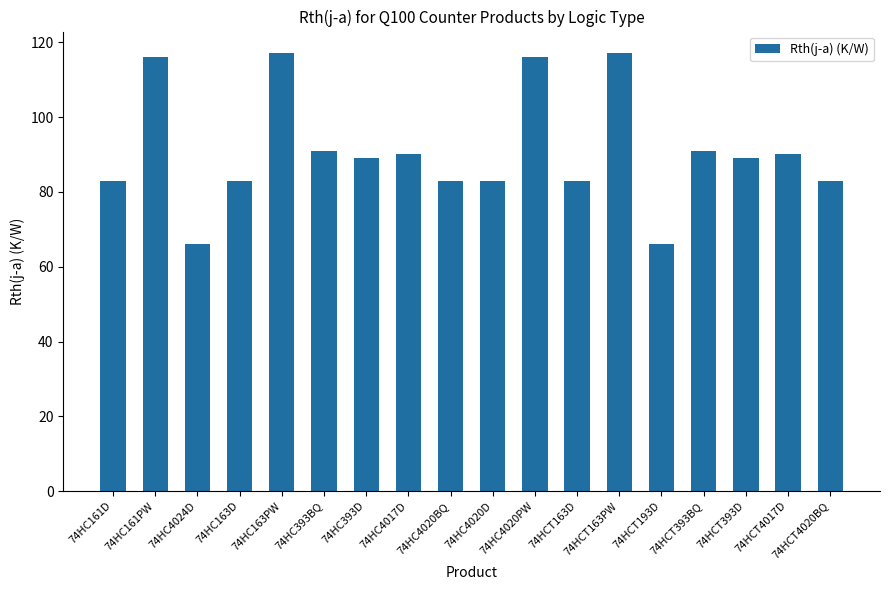

What is the average value?

91